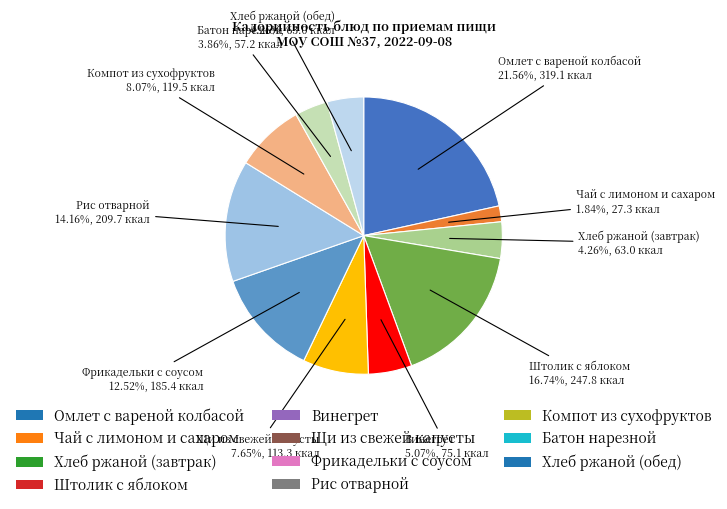

Is the sum of Хлеб ржаной (завтрак) and Винегрет greater than half?

No